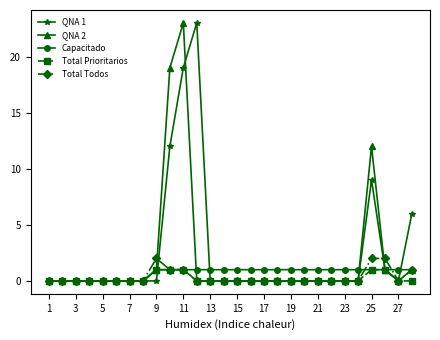

What is the greatest value displayed?

23